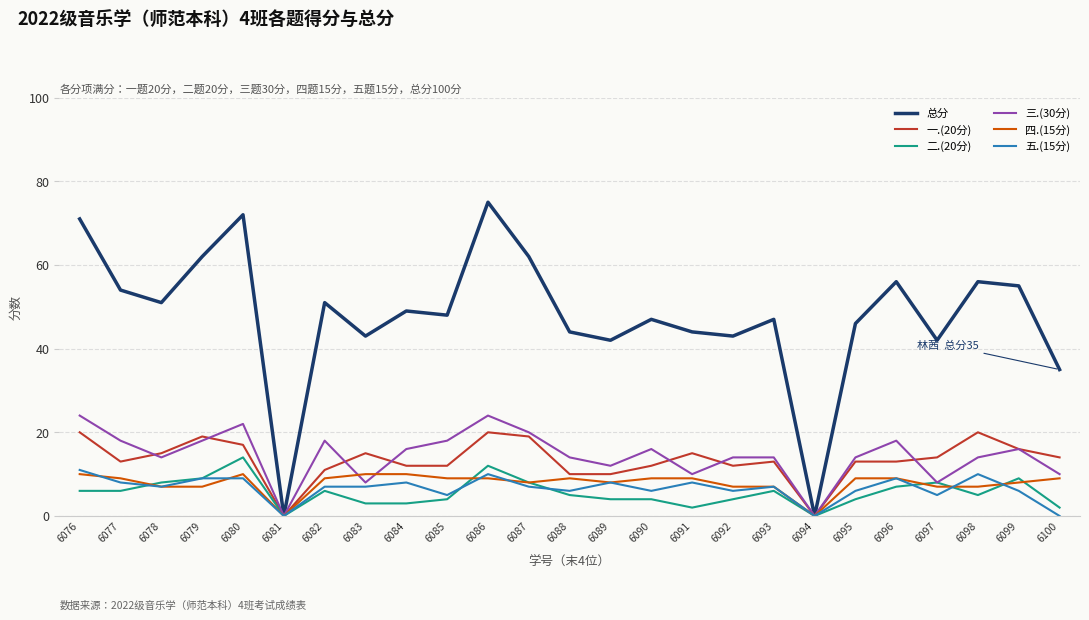

Which series has the widest spread of values?

总分